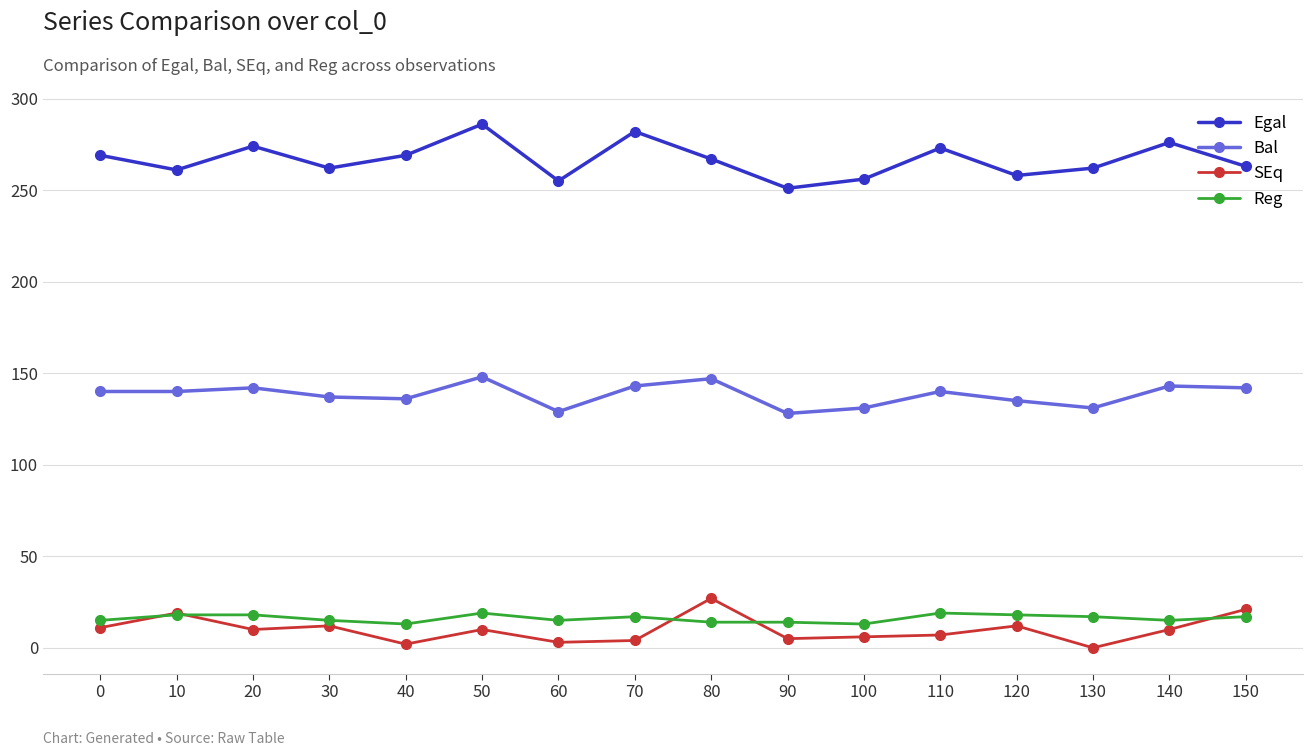

The Bal series shows 128 at 90. True or false?

True